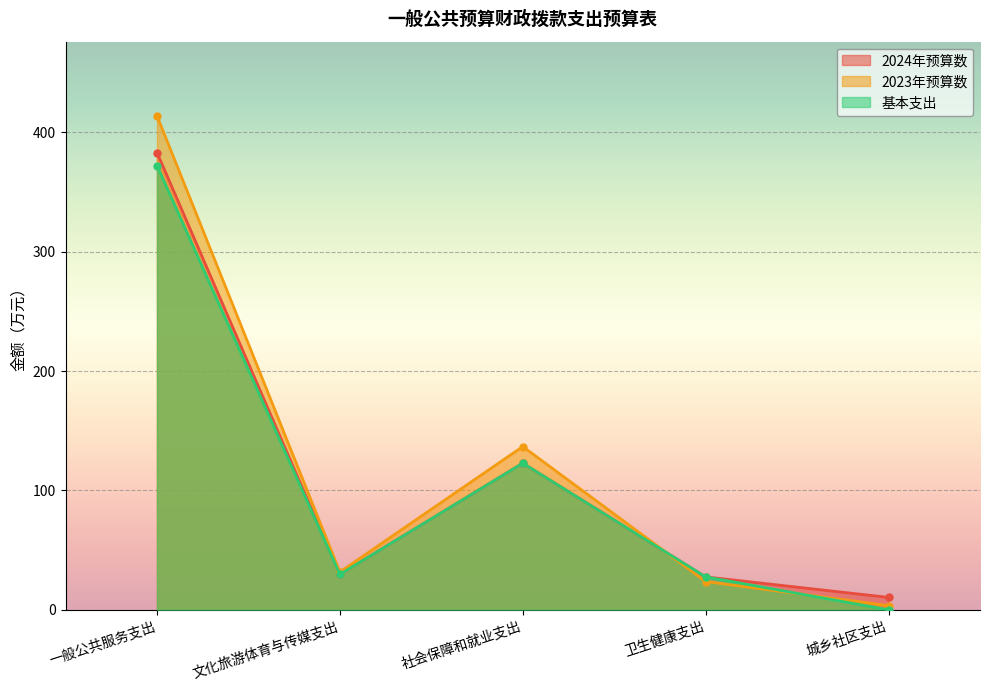

What is the minimum value for 2024年预算数?

10.4